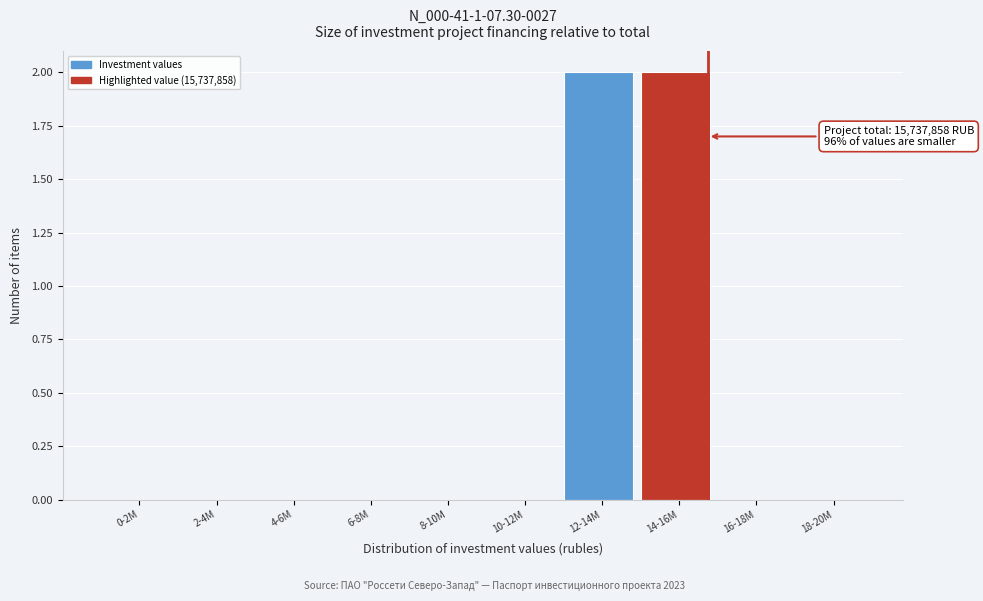

Reading right to left, list all the values displayed in this chart.

18-20M=0	16-18M=0	14-16M=2	12-14M=2	10-12M=0	8-10M=0	6-8M=0	4-6M=0	2-4M=0	0-2M=0